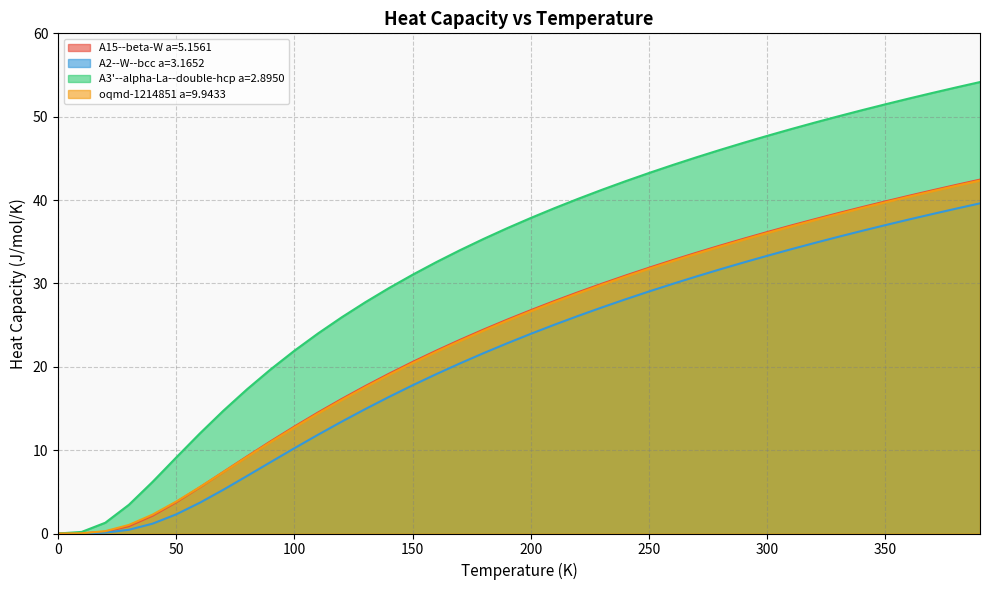

List the labels in order of oqmd-1214851 a=9.9433 value, largest first.

390.0, 380.0, 370.0, 360.0, 350.0, 340.0, 330.0, 320.0, 310.0, 300.0, 290.0, 280.0, 270.0, 260.0, 250.0, 240.0, 230.0, 220.0, 210.0, 200.0, 190.0, 180.0, 170.0, 160.0, 150.0, 140.0, 130.0, 120.0, 110.0, 100.0, 90.0, 80.0, 70.0, 60.0, 50.0, 40.0, 30.0, 20.0, 10.0, 0.0